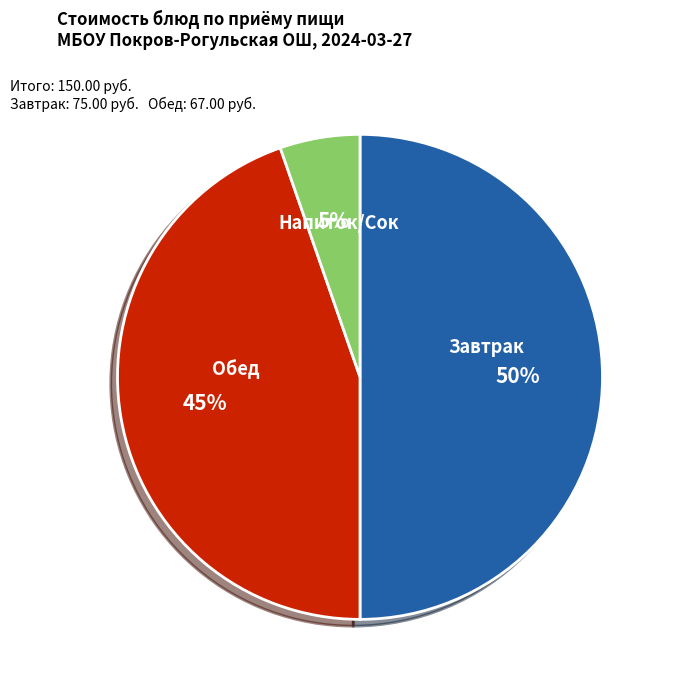

To the nearest percent, what is the difference between the largest and smallest slice percentages?

45%